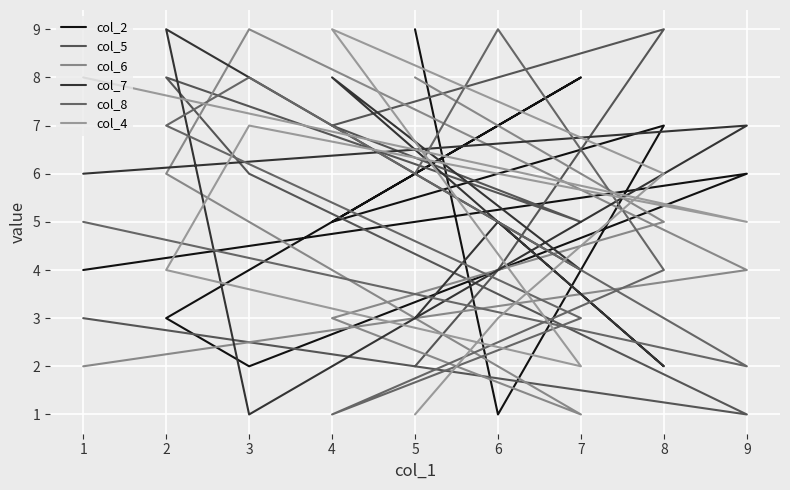

Which series ends up on top after the final intersection of col_7 and col_4?

col_4